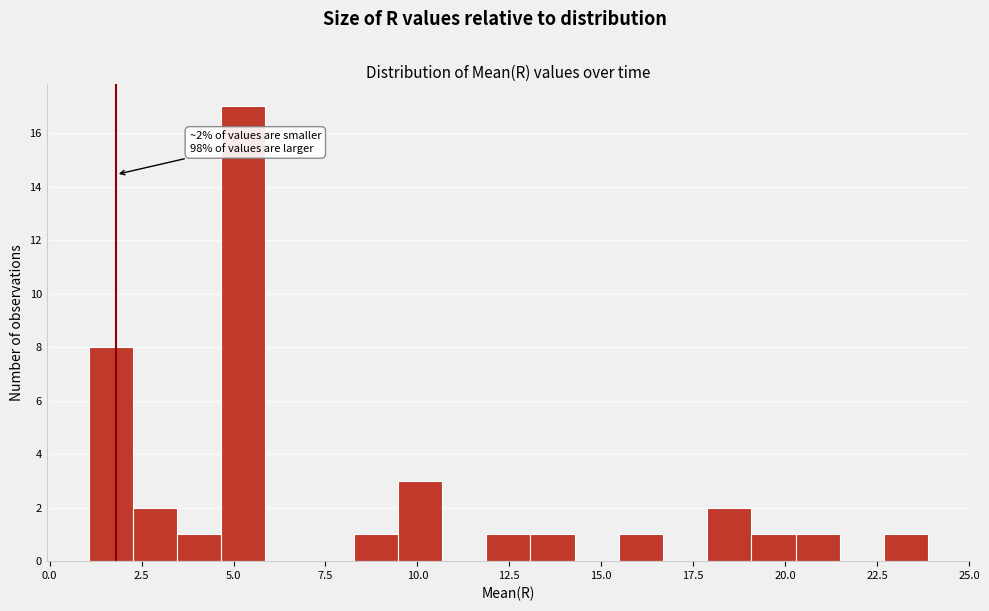

Around what value on the x-axis is the tallest bar? Give the approximate position of its centre, as read against the axis.

5.5